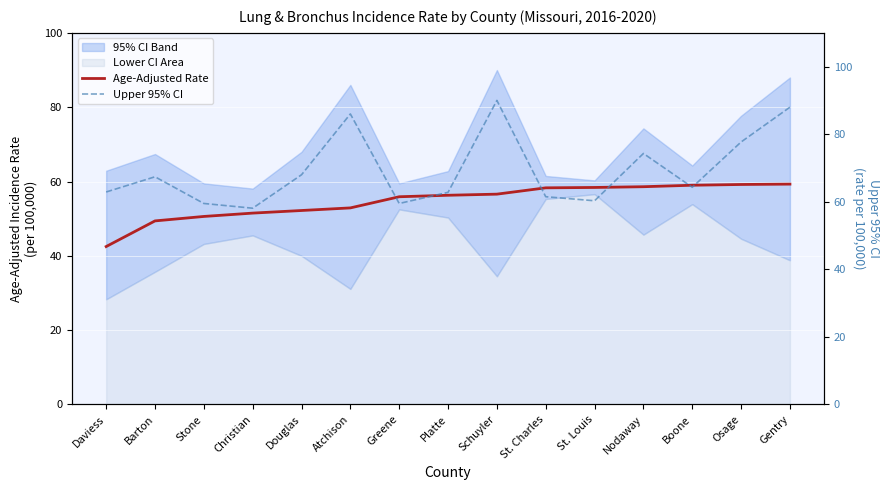

How many lines are shown in the chart?

2